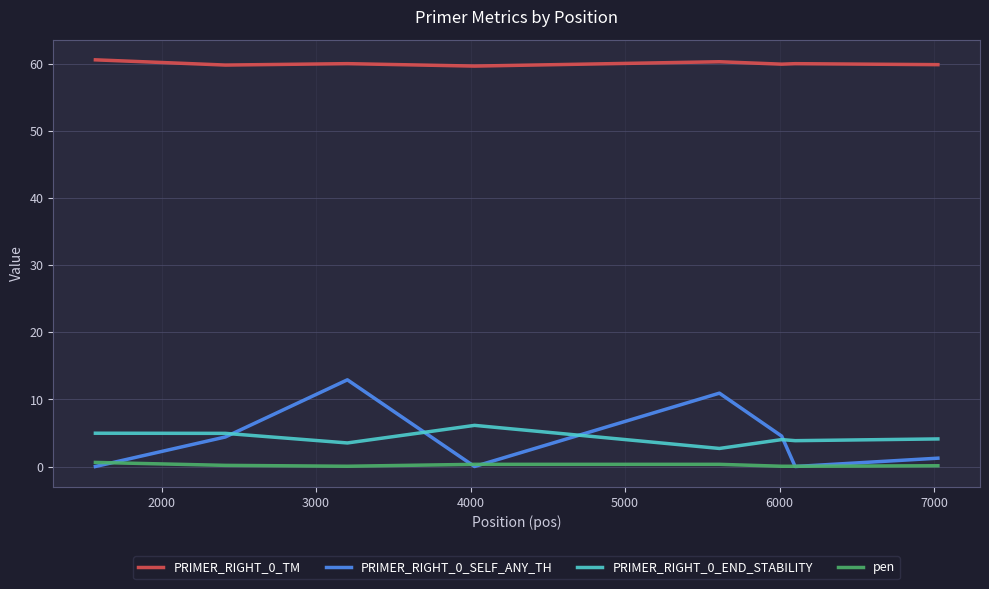

What is the greatest value displayed?

60.6